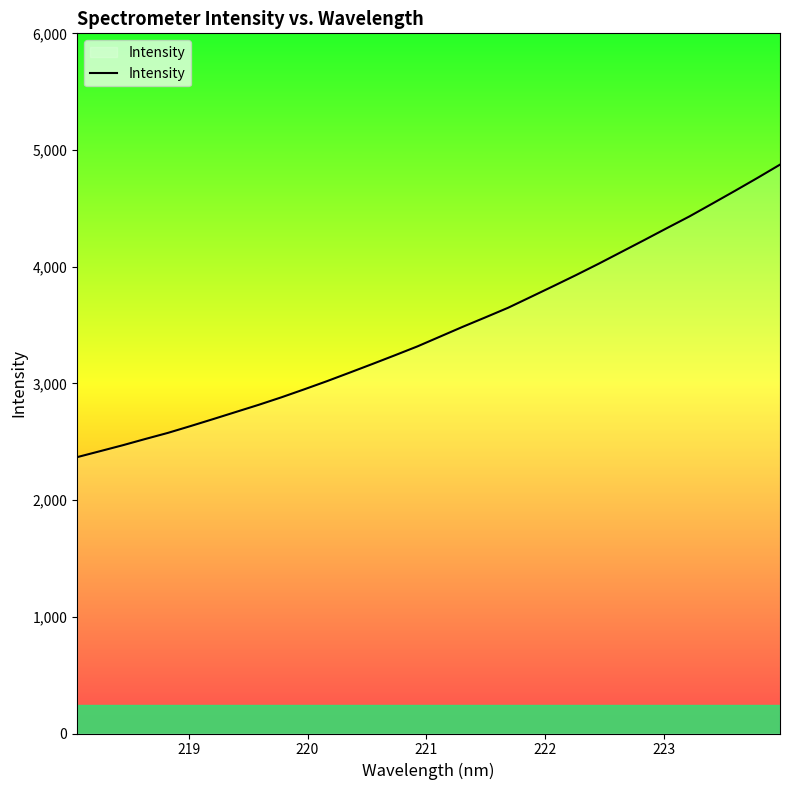

Does the chart have visible grid lines?

No